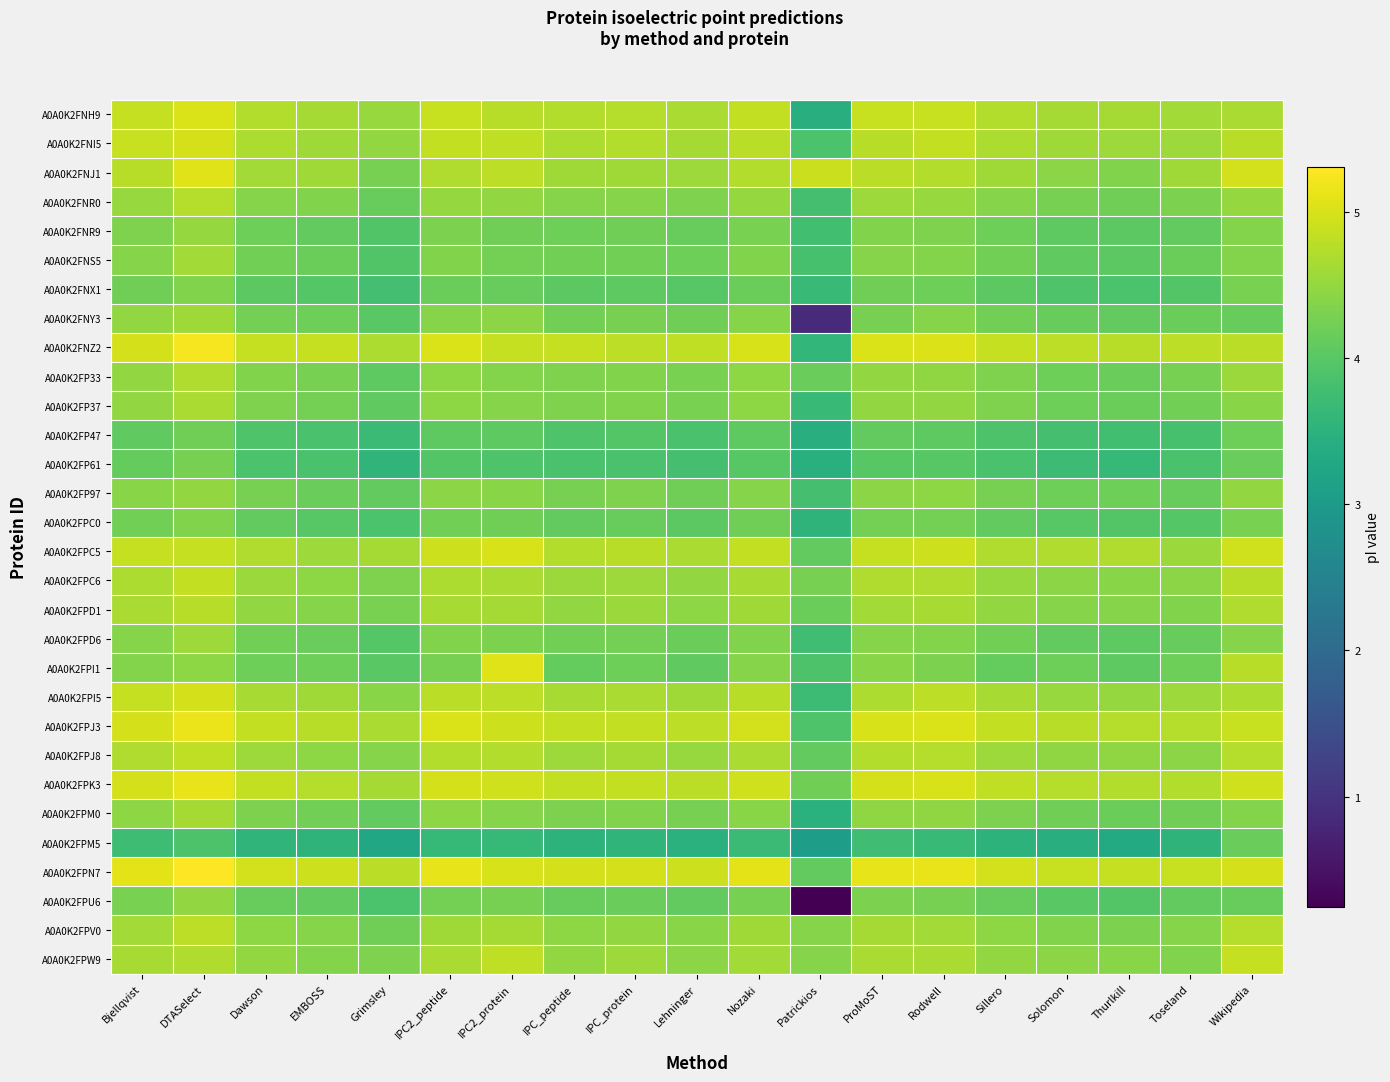

Reading left to right, list all the values displayed in this chart.

A0A0K2FNH9: Bjellqvist=4.9	DTASelect=5.0	Dawson=4.7	EMBOSS=4.6	Grimsley=4.5	IPC2_peptide=4.9	IPC2_protein=4.8	IPC_peptide=4.7	IPC_protein=4.7	Lehninger=4.7	Nozaki=4.8	Patrickios=3.4	ProMoST=4.9	Rodwell=4.9	Sillero=4.7	Solomon=4.6	Thurlkill=4.6	Toseland=4.6	Wikipedia=4.7
A0A0K2FNI5: Bjellqvist=4.9	DTASelect=5.0	Dawson=4.7	EMBOSS=4.6	Grimsley=4.5	IPC2_peptide=4.8	IPC2_protein=4.8	IPC_peptide=4.7	IPC_protein=4.7	Lehninger=4.6	Nozaki=4.8	Patrickios=3.9	ProMoST=4.8	Rodwell=4.9	Sillero=4.7	Solomon=4.6	Thurlkill=4.6	Toseland=4.6	Wikipedia=4.8
A0A0K2FNJ1: Bjellqvist=4.8	DTASelect=5.1	Dawson=4.6	EMBOSS=4.6	Grimsley=4.3	IPC2_peptide=4.7	IPC2_protein=4.8	IPC_peptide=4.6	IPC_protein=4.6	Lehninger=4.6	Nozaki=4.7	Patrickios=4.9	ProMoST=4.8	Rodwell=4.7	Sillero=4.6	Solomon=4.4	Thurlkill=4.4	Toseland=4.6	Wikipedia=5.0
A0A0K2FNR0: Bjellqvist=4.5	DTASelect=4.7	Dawson=4.4	EMBOSS=4.3	Grimsley=4.1	IPC2_peptide=4.5	IPC2_protein=4.5	IPC_peptide=4.4	IPC_protein=4.4	Lehninger=4.3	Nozaki=4.5	Patrickios=3.8	ProMoST=4.6	Rodwell=4.5	Sillero=4.4	Solomon=4.3	Thurlkill=4.2	Toseland=4.3	Wikipedia=4.5
A0A0K2FNR9: Bjellqvist=4.3	DTASelect=4.5	Dawson=4.2	EMBOSS=4.1	Grimsley=3.9	IPC2_peptide=4.3	IPC2_protein=4.2	IPC_peptide=4.2	IPC_protein=4.2	Lehninger=4.1	Nozaki=4.3	Patrickios=3.8	ProMoST=4.3	Rodwell=4.3	Sillero=4.2	Solomon=4.0	Thurlkill=4.0	Toseland=4.1	Wikipedia=4.4
A0A0K2FNS5: Bjellqvist=4.4	DTASelect=4.6	Dawson=4.2	EMBOSS=4.2	Grimsley=3.9	IPC2_peptide=4.3	IPC2_protein=4.3	IPC_peptide=4.2	IPC_protein=4.2	Lehninger=4.2	Nozaki=4.3	Patrickios=3.8	ProMoST=4.4	Rodwell=4.4	Sillero=4.2	Solomon=4.1	Thurlkill=4.0	Toseland=4.2	Wikipedia=4.4
A0A0K2FNX1: Bjellqvist=4.2	DTASelect=4.4	Dawson=4.0	EMBOSS=4.0	Grimsley=3.8	IPC2_peptide=4.2	IPC2_protein=4.1	IPC_peptide=4.0	IPC_protein=4.1	Lehninger=4.0	Nozaki=4.2	Patrickios=3.7	ProMoST=4.2	Rodwell=4.2	Sillero=4.0	Solomon=3.9	Thurlkill=3.9	Toseland=4.0	Wikipedia=4.3
A0A0K2FNY3: Bjellqvist=4.5	DTASelect=4.6	Dawson=4.3	EMBOSS=4.2	Grimsley=4.0	IPC2_peptide=4.4	IPC2_protein=4.4	IPC_peptide=4.2	IPC_protein=4.3	Lehninger=4.2	Nozaki=4.4	Patrickios=0.8	ProMoST=4.3	Rodwell=4.4	Sillero=4.2	Solomon=4.1	Thurlkill=4.1	Toseland=4.2	Wikipedia=4.1
A0A0K2FNZ2: Bjellqvist=5.0	DTASelect=5.2	Dawson=4.9	EMBOSS=4.9	Grimsley=4.7	IPC2_peptide=5.0	IPC2_protein=4.9	IPC_peptide=4.9	IPC_protein=4.8	Lehninger=4.8	Nozaki=5.0	Patrickios=3.6	ProMoST=5.0	Rodwell=5.0	Sillero=4.9	Solomon=4.8	Thurlkill=4.8	Toseland=4.8	Wikipedia=4.8
A0A0K2FP33: Bjellqvist=4.5	DTASelect=4.7	Dawson=4.3	EMBOSS=4.3	Grimsley=4.0	IPC2_peptide=4.5	IPC2_protein=4.4	IPC_peptide=4.3	IPC_protein=4.4	Lehninger=4.3	Nozaki=4.4	Patrickios=4.2	ProMoST=4.5	Rodwell=4.5	Sillero=4.3	Solomon=4.2	Thurlkill=4.2	Toseland=4.3	Wikipedia=4.5
A0A0K2FP37: Bjellqvist=4.5	DTASelect=4.7	Dawson=4.3	EMBOSS=4.3	Grimsley=4.1	IPC2_peptide=4.5	IPC2_protein=4.4	IPC_peptide=4.3	IPC_protein=4.4	Lehninger=4.3	Nozaki=4.4	Patrickios=3.7	ProMoST=4.5	Rodwell=4.5	Sillero=4.3	Solomon=4.2	Thurlkill=4.2	Toseland=4.2	Wikipedia=4.4
A0A0K2FP47: Bjellqvist=4.1	DTASelect=4.2	Dawson=3.9	EMBOSS=3.8	Grimsley=3.7	IPC2_peptide=4.0	IPC2_protein=4.1	IPC_peptide=3.9	IPC_protein=3.9	Lehninger=3.9	Nozaki=4.0	Patrickios=3.4	ProMoST=4.1	Rodwell=4.1	Sillero=3.9	Solomon=3.8	Thurlkill=3.8	Toseland=3.8	Wikipedia=4.2
A0A0K2FP61: Bjellqvist=4.1	DTASelect=4.3	Dawson=3.9	EMBOSS=3.9	Grimsley=3.6	IPC2_peptide=4.0	IPC2_protein=3.9	IPC_peptide=3.8	IPC_protein=3.9	Lehninger=3.8	Nozaki=4.0	Patrickios=3.5	ProMoST=4.0	Rodwell=4.0	Sillero=3.8	Solomon=3.7	Thurlkill=3.6	Toseland=3.8	Wikipedia=4.2
A0A0K2FP97: Bjellqvist=4.4	DTASelect=4.5	Dawson=4.3	EMBOSS=4.2	Grimsley=4.1	IPC2_peptide=4.4	IPC2_protein=4.4	IPC_peptide=4.3	IPC_protein=4.3	Lehninger=4.2	Nozaki=4.4	Patrickios=3.8	ProMoST=4.4	Rodwell=4.4	Sillero=4.3	Solomon=4.2	Thurlkill=4.2	Toseland=4.1	Wikipedia=4.5
A0A0K2FPC0: Bjellqvist=4.2	DTASelect=4.4	Dawson=4.1	EMBOSS=4.0	Grimsley=3.9	IPC2_peptide=4.2	IPC2_protein=4.2	IPC_peptide=4.1	IPC_protein=4.1	Lehninger=4.0	Nozaki=4.2	Patrickios=3.5	ProMoST=4.3	Rodwell=4.3	Sillero=4.1	Solomon=4.0	Thurlkill=4.0	Toseland=4.0	Wikipedia=4.3
A0A0K2FPC5: Bjellqvist=4.9	DTASelect=4.9	Dawson=4.7	EMBOSS=4.6	Grimsley=4.6	IPC2_peptide=4.9	IPC2_protein=5.0	IPC_peptide=4.7	IPC_protein=4.8	Lehninger=4.7	Nozaki=4.8	Patrickios=4.1	ProMoST=4.9	Rodwell=4.9	Sillero=4.7	Solomon=4.7	Thurlkill=4.7	Toseland=4.5	Wikipedia=4.9
A0A0K2FPC6: Bjellqvist=4.7	DTASelect=4.9	Dawson=4.5	EMBOSS=4.5	Grimsley=4.3	IPC2_peptide=4.7	IPC2_protein=4.7	IPC_peptide=4.5	IPC_protein=4.6	Lehninger=4.5	Nozaki=4.6	Patrickios=4.3	ProMoST=4.7	Rodwell=4.7	Sillero=4.5	Solomon=4.4	Thurlkill=4.4	Toseland=4.4	Wikipedia=4.8
A0A0K2FPD1: Bjellqvist=4.7	DTASelect=4.8	Dawson=4.5	EMBOSS=4.4	Grimsley=4.3	IPC2_peptide=4.6	IPC2_protein=4.6	IPC_peptide=4.5	IPC_protein=4.5	Lehninger=4.4	Nozaki=4.6	Patrickios=4.2	ProMoST=4.6	Rodwell=4.6	Sillero=4.5	Solomon=4.4	Thurlkill=4.4	Toseland=4.4	Wikipedia=4.7
A0A0K2FPD6: Bjellqvist=4.4	DTASelect=4.6	Dawson=4.2	EMBOSS=4.2	Grimsley=4.0	IPC2_peptide=4.4	IPC2_protein=4.3	IPC_peptide=4.2	IPC_protein=4.3	Lehninger=4.2	Nozaki=4.3	Patrickios=3.8	ProMoST=4.4	Rodwell=4.4	Sillero=4.2	Solomon=4.1	Thurlkill=4.1	Toseland=4.1	Wikipedia=4.4
A0A0K2FPI1: Bjellqvist=4.4	DTASelect=4.4	Dawson=4.2	EMBOSS=4.2	Grimsley=4.0	IPC2_peptide=4.3	IPC2_protein=5.1	IPC_peptide=4.1	IPC_protein=4.2	Lehninger=4.1	Nozaki=4.4	Patrickios=3.9	ProMoST=4.4	Rodwell=4.3	Sillero=4.1	Solomon=4.2	Thurlkill=4.1	Toseland=4.2	Wikipedia=4.8
A0A0K2FPI5: Bjellqvist=4.9	DTASelect=5.0	Dawson=4.6	EMBOSS=4.6	Grimsley=4.4	IPC2_peptide=4.8	IPC2_protein=4.8	IPC_peptide=4.6	IPC_protein=4.7	Lehninger=4.6	Nozaki=4.8	Patrickios=3.7	ProMoST=4.7	Rodwell=4.8	Sillero=4.6	Solomon=4.5	Thurlkill=4.5	Toseland=4.6	Wikipedia=4.7
A0A0K2FPJ3: Bjellqvist=5.0	DTASelect=5.2	Dawson=4.8	EMBOSS=4.8	Grimsley=4.7	IPC2_peptide=5.0	IPC2_protein=4.9	IPC_peptide=4.9	IPC_protein=4.9	Lehninger=4.8	Nozaki=5.0	Patrickios=3.9	ProMoST=5.0	Rodwell=5.0	Sillero=4.8	Solomon=4.8	Thurlkill=4.7	Toseland=4.7	Wikipedia=4.9
A0A0K2FPJ8: Bjellqvist=4.7	DTASelect=4.8	Dawson=4.6	EMBOSS=4.5	Grimsley=4.4	IPC2_peptide=4.7	IPC2_protein=4.7	IPC_peptide=4.6	IPC_protein=4.6	Lehninger=4.5	Nozaki=4.7	Patrickios=4.1	ProMoST=4.7	Rodwell=4.7	Sillero=4.6	Solomon=4.5	Thurlkill=4.5	Toseland=4.4	Wikipedia=4.8
A0A0K2FPK3: Bjellqvist=5.0	DTASelect=5.1	Dawson=4.8	EMBOSS=4.7	Grimsley=4.6	IPC2_peptide=5.0	IPC2_protein=5.0	IPC_peptide=4.8	IPC_protein=4.9	Lehninger=4.8	Nozaki=4.9	Patrickios=4.2	ProMoST=5.0	Rodwell=5.0	Sillero=4.8	Solomon=4.7	Thurlkill=4.7	Toseland=4.7	Wikipedia=4.9
A0A0K2FPM0: Bjellqvist=4.5	DTASelect=4.6	Dawson=4.3	EMBOSS=4.2	Grimsley=4.1	IPC2_peptide=4.5	IPC2_protein=4.4	IPC_peptide=4.3	IPC_protein=4.3	Lehninger=4.3	Nozaki=4.4	Patrickios=3.5	ProMoST=4.5	Rodwell=4.5	Sillero=4.3	Solomon=4.2	Thurlkill=4.2	Toseland=4.2	Wikipedia=4.4
A0A0K2FPM5: Bjellqvist=3.7	DTASelect=3.9	Dawson=3.6	EMBOSS=3.5	Grimsley=3.3	IPC2_peptide=3.6	IPC2_protein=3.6	IPC_peptide=3.5	IPC_protein=3.6	Lehninger=3.5	Nozaki=3.7	Patrickios=3.1	ProMoST=3.8	Rodwell=3.7	Sillero=3.5	Solomon=3.4	Thurlkill=3.4	Toseland=3.5	Wikipedia=4.1
A0A0K2FPN7: Bjellqvist=5.1	DTASelect=5.3	Dawson=5.0	EMBOSS=4.9	Grimsley=4.8	IPC2_peptide=5.1	IPC2_protein=5.0	IPC_peptide=5.0	IPC_protein=5.0	Lehninger=4.9	Nozaki=5.1	Patrickios=4.1	ProMoST=5.1	Rodwell=5.1	Sillero=5.0	Solomon=4.9	Thurlkill=4.9	Toseland=4.9	Wikipedia=5.0
A0A0K2FPU6: Bjellqvist=4.3	DTASelect=4.5	Dawson=4.1	EMBOSS=4.1	Grimsley=3.9	IPC2_peptide=4.3	IPC2_protein=4.3	IPC_peptide=4.1	IPC_protein=4.2	Lehninger=4.1	Nozaki=4.3	Patrickios=0.2	ProMoST=4.3	Rodwell=4.3	Sillero=4.1	Solomon=4.0	Thurlkill=4.0	Toseland=4.1	Wikipedia=4.1
A0A0K2FPV0: Bjellqvist=4.6	DTASelect=4.8	Dawson=4.5	EMBOSS=4.4	Grimsley=4.2	IPC2_peptide=4.6	IPC2_protein=4.6	IPC_peptide=4.5	IPC_protein=4.5	Lehninger=4.4	Nozaki=4.6	Patrickios=4.4	ProMoST=4.6	Rodwell=4.6	Sillero=4.5	Solomon=4.3	Thurlkill=4.3	Toseland=4.4	Wikipedia=4.7
A0A0K2FPW9: Bjellqvist=4.6	DTASelect=4.7	Dawson=4.5	EMBOSS=4.4	Grimsley=4.3	IPC2_peptide=4.7	IPC2_protein=4.8	IPC_peptide=4.5	IPC_protein=4.6	Lehninger=4.4	Nozaki=4.6	Patrickios=4.4	ProMoST=4.7	Rodwell=4.7	Sillero=4.5	Solomon=4.4	Thurlkill=4.4	Toseland=4.4	Wikipedia=4.9